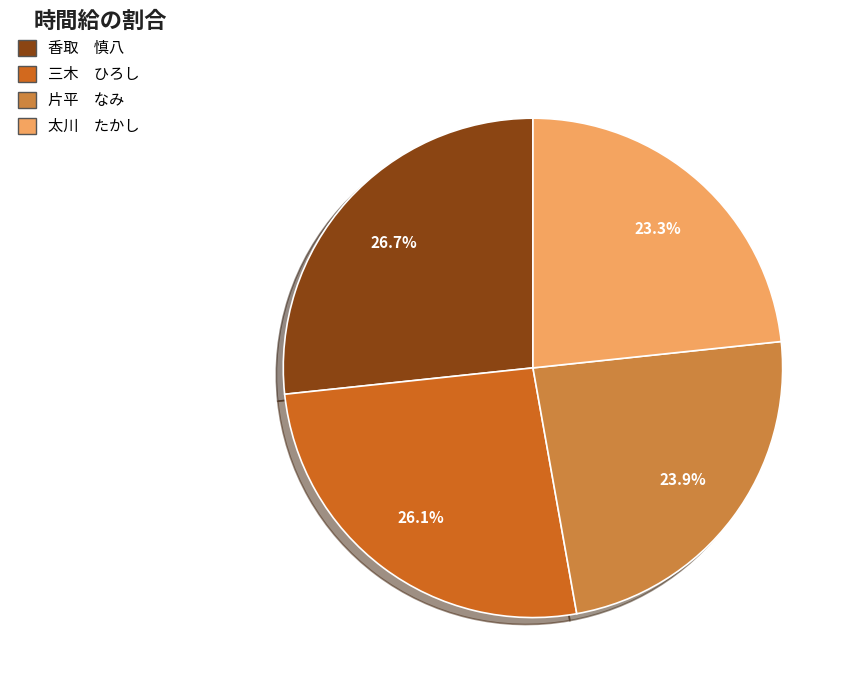

What is the largest slice in the pie chart?

香取 慎八